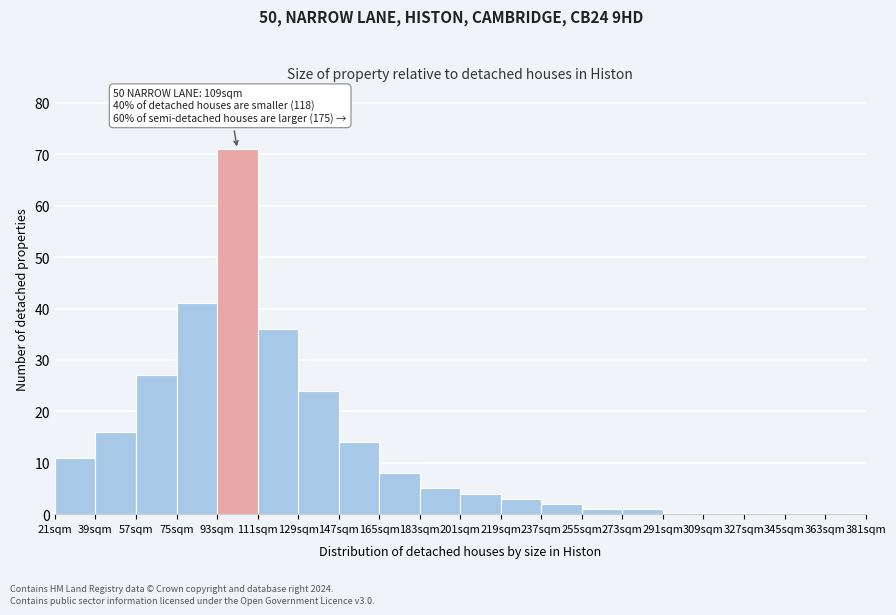

Over which range of the x-axis is the bar tallest?

93 to 111